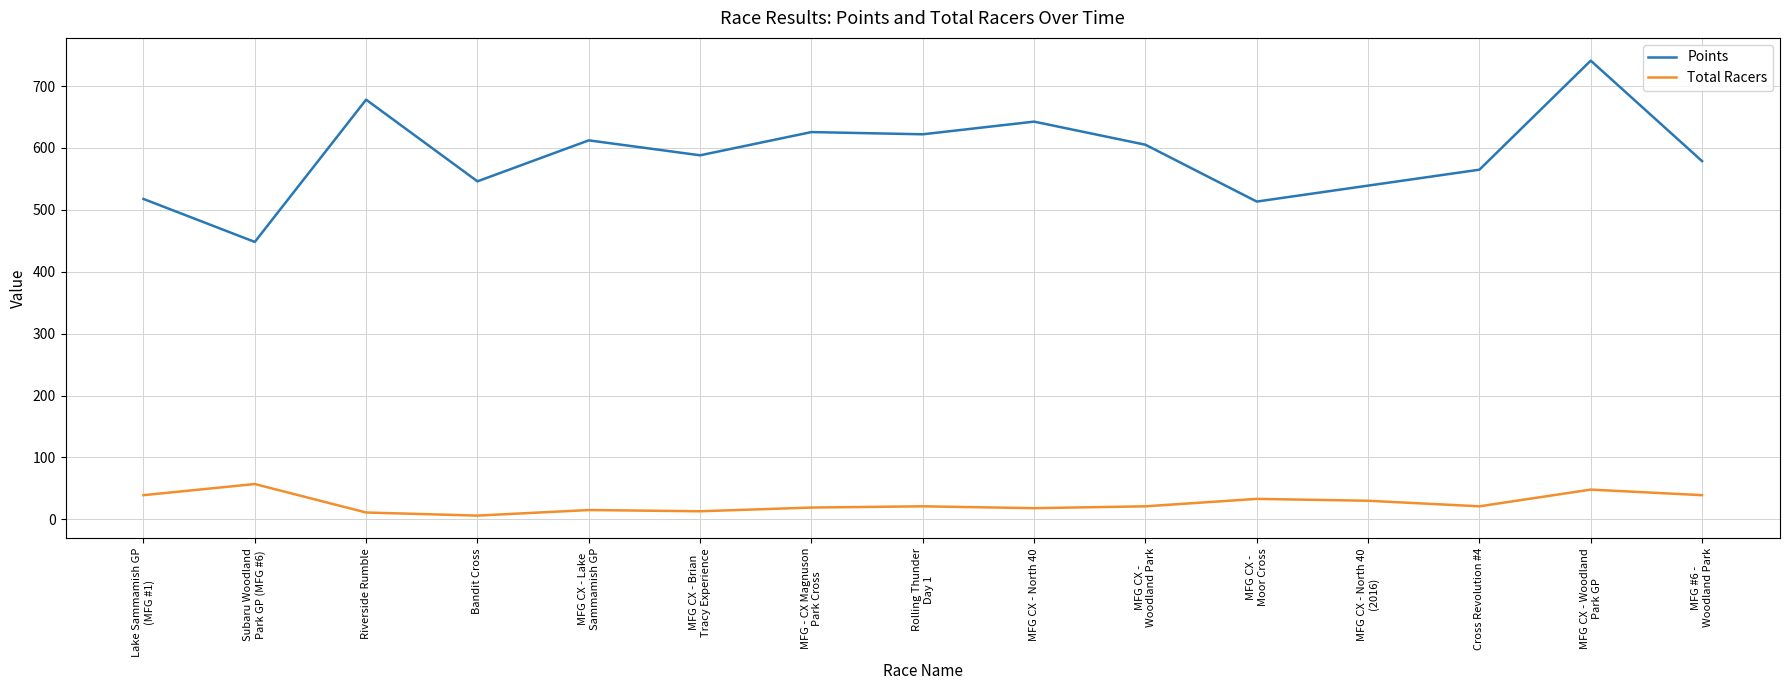

True or false: Points and Total Racers intersect in this chart.

False